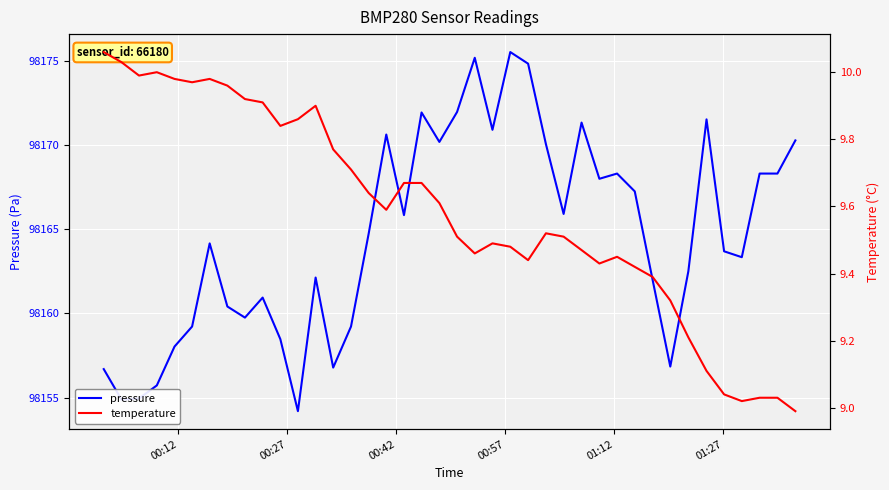

What is the lowest value of the pressure series?

98154.2